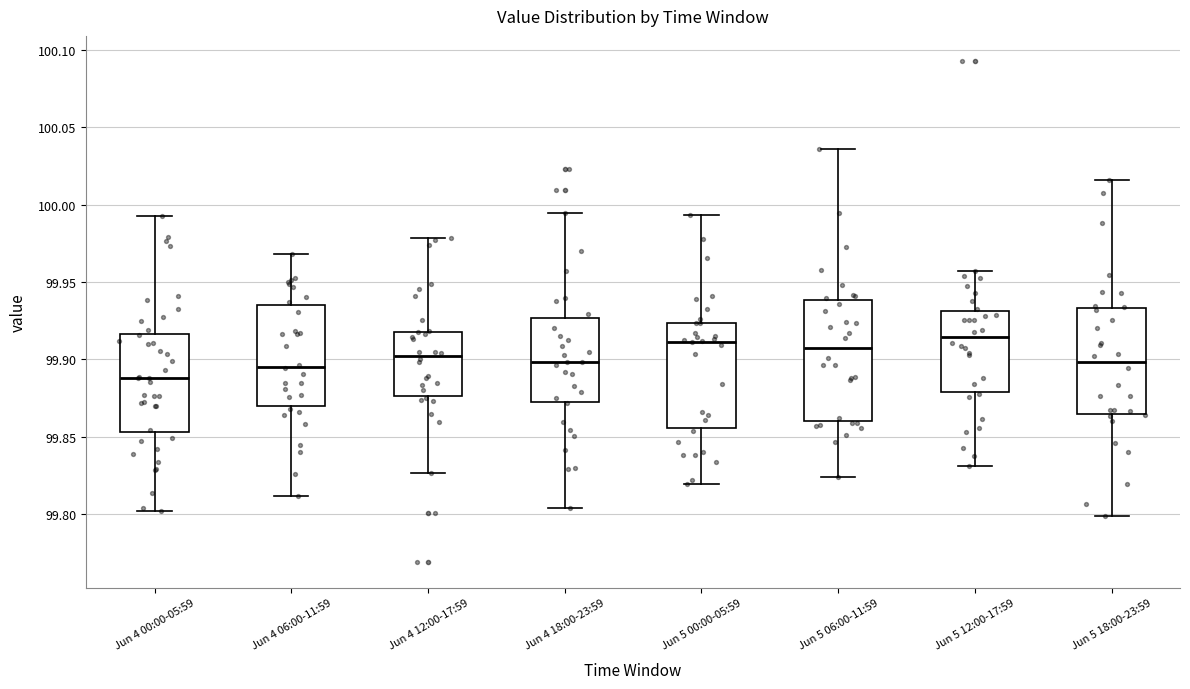

Where is the upper edge of the box for Jun 5 12:00-17:59 on the y-axis? The values are not printed on the chart, so give them approximately, as read against the axis.

99.930